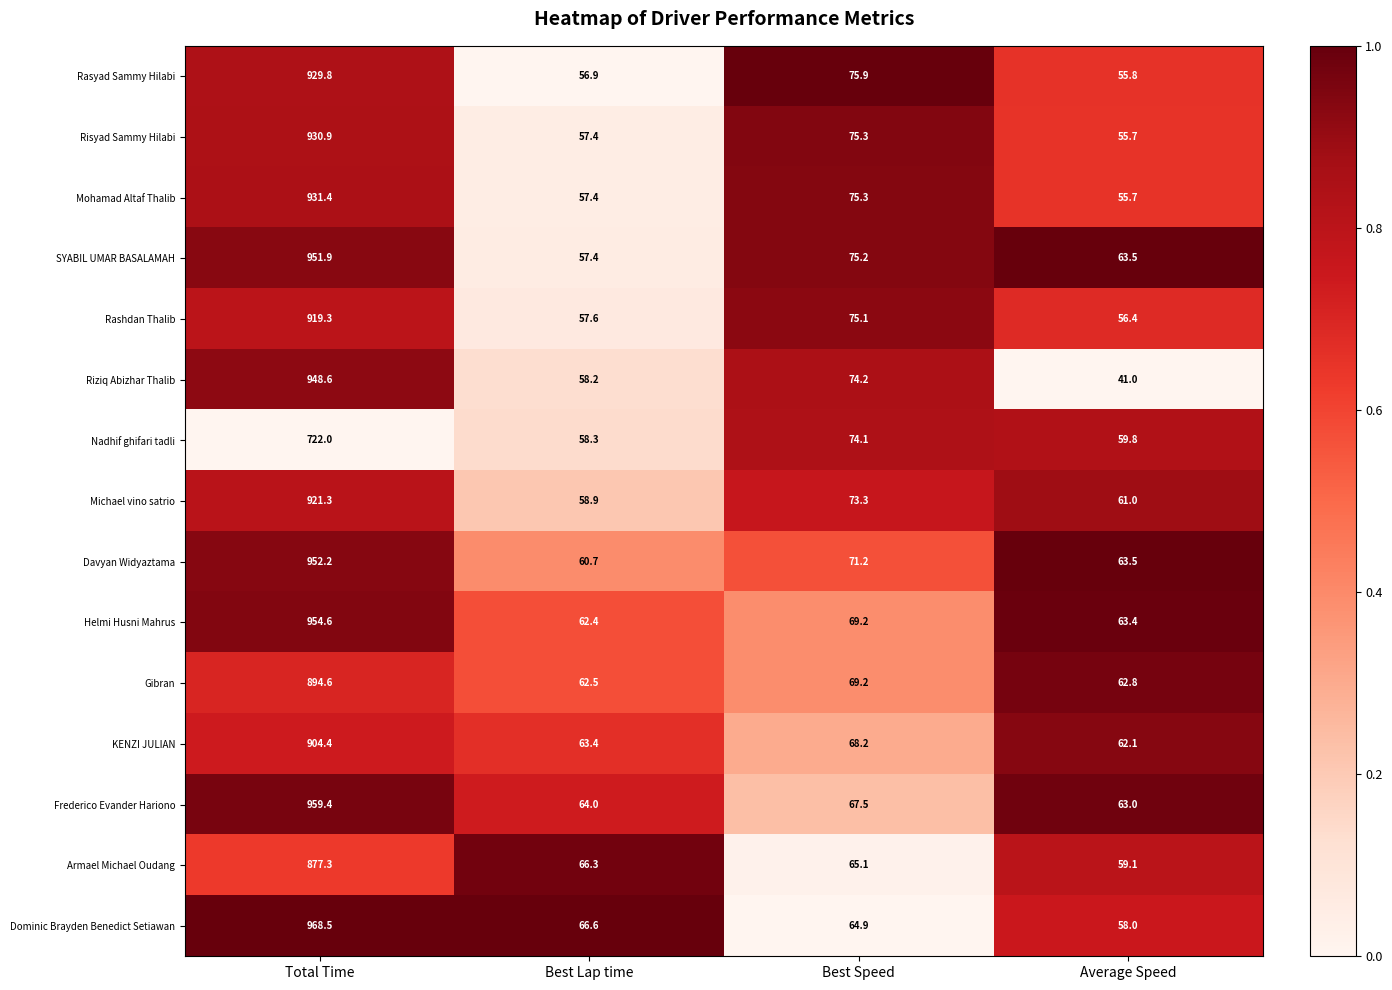

The Nadhif ghifari tadli series shows 59.8 at Average Speed. True or false?

True